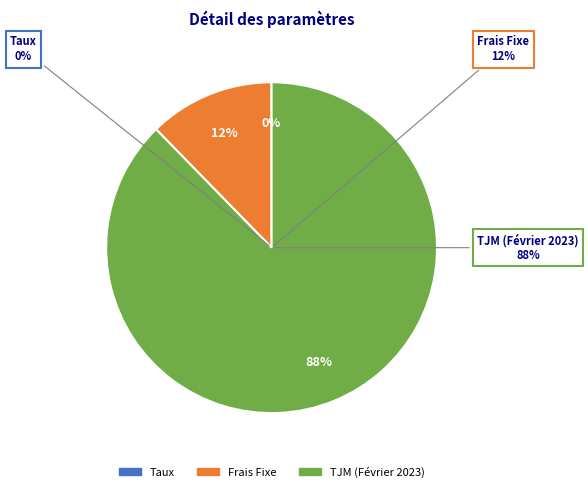

Count the number of slices in the pie.

3